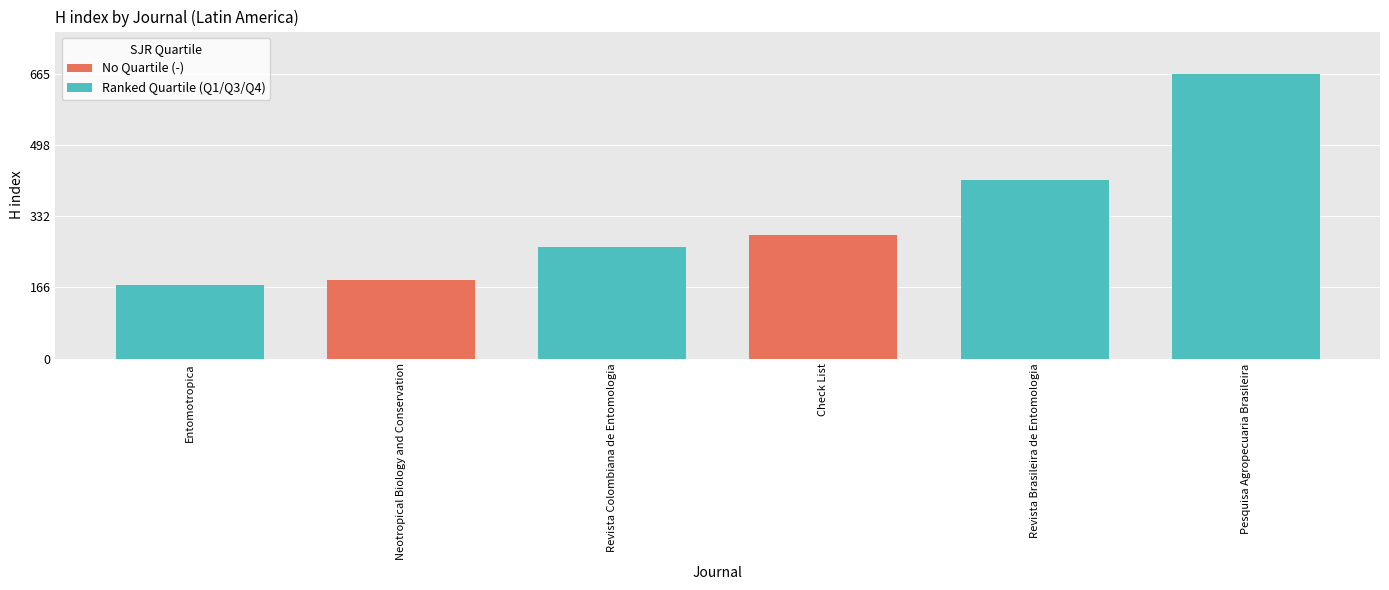

The chart shows a value of 183 at Neotropical Biology and Conservation. True or false?

True